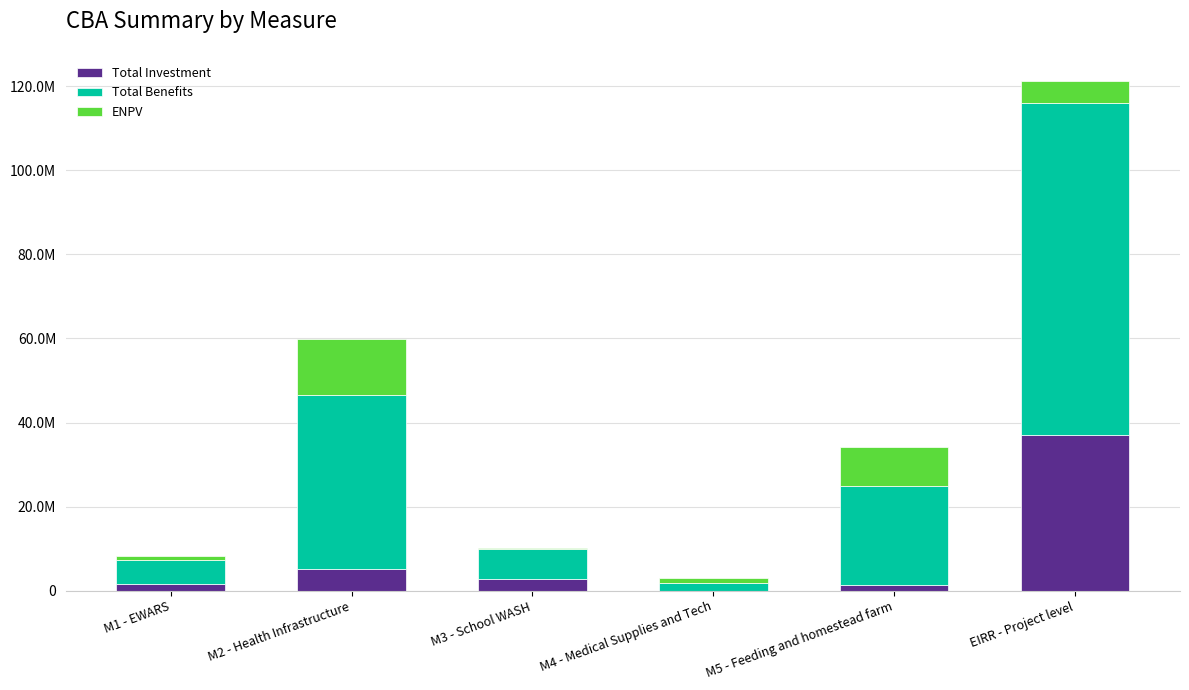

Rank the series by their maximum value, from highest to lowest.

Total Benefits, Total Investment, ENPV